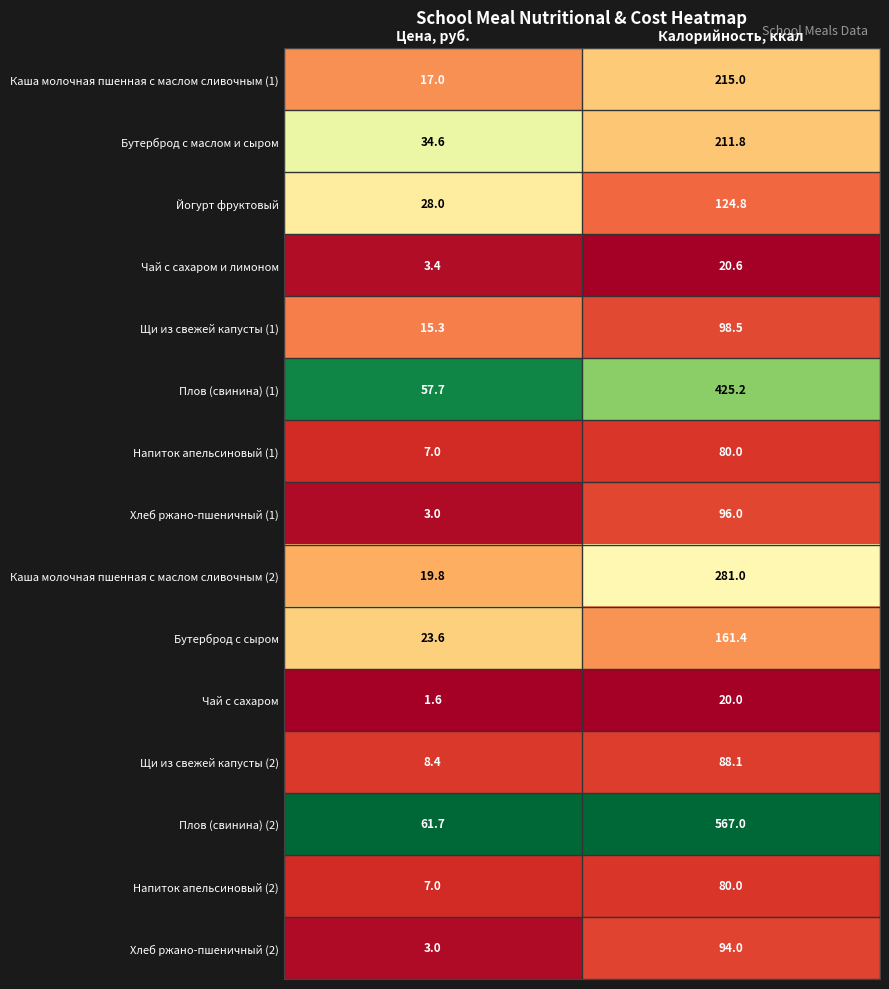

What is the sum of all Щи из свежей капусты (2) values?

96.5